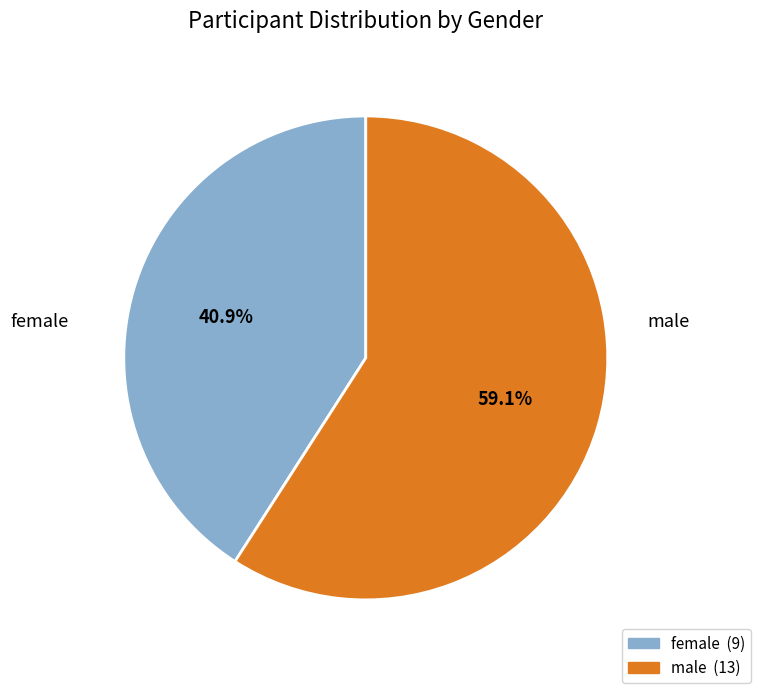

Does female represent more than half of the total?

No